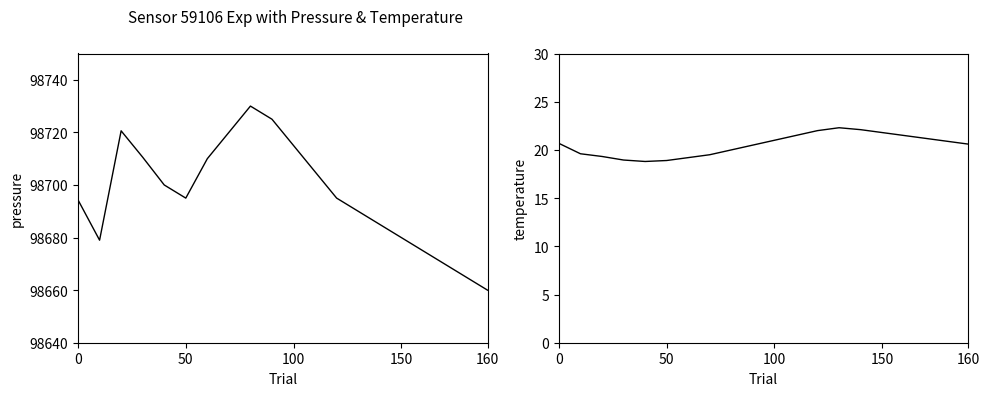

Rank the series by their average value, from lowest to highest.

temperature, pressure